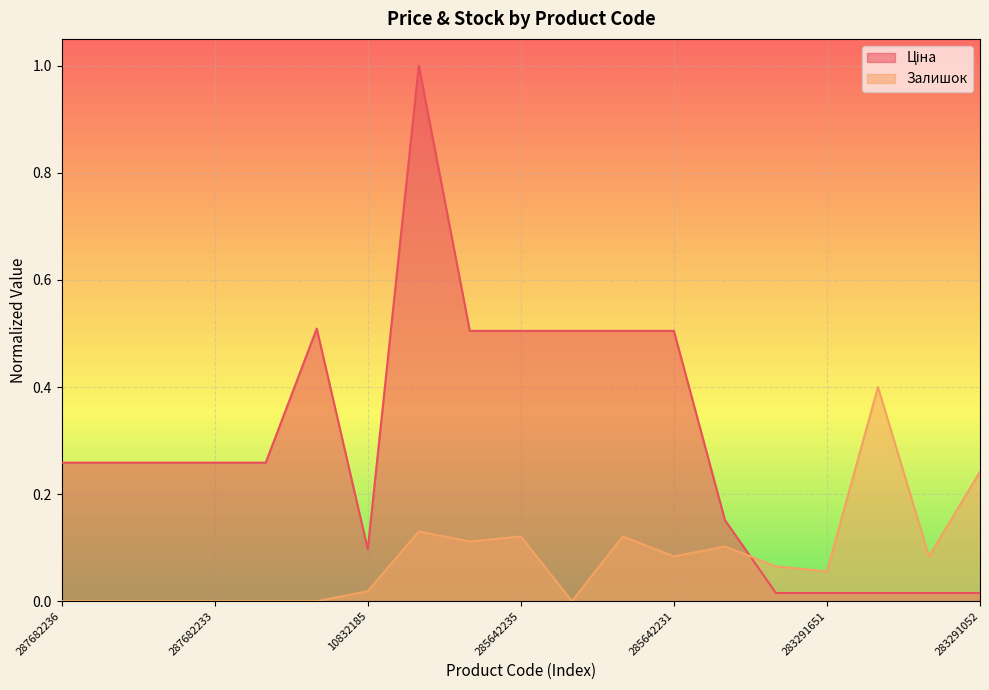

What is the sum of the Залишок values at 285642235 and 287682236?

0.1